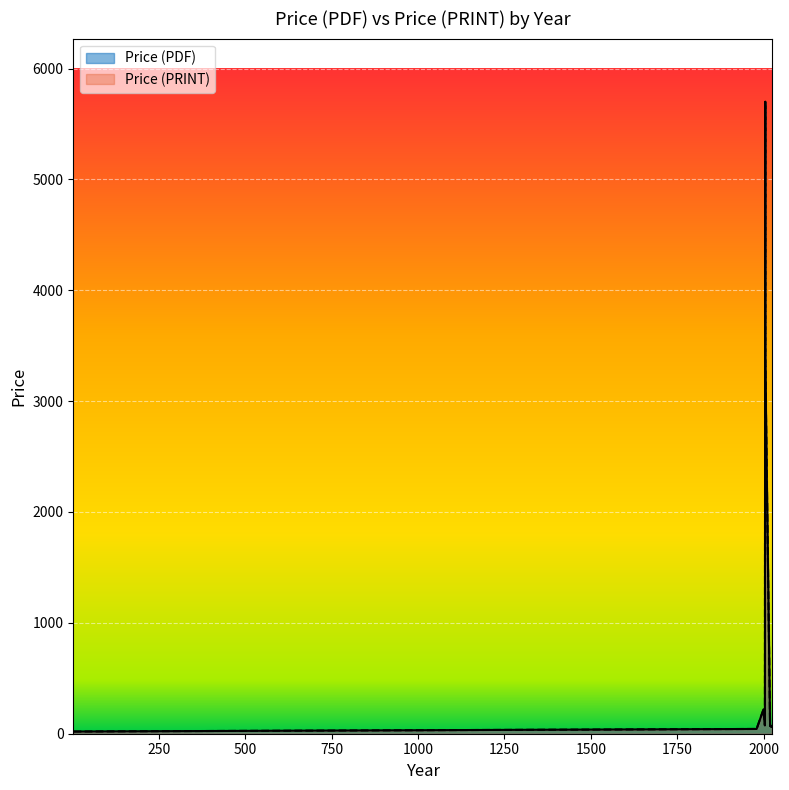

What is the maximum value for Price (PRINT)?

5700